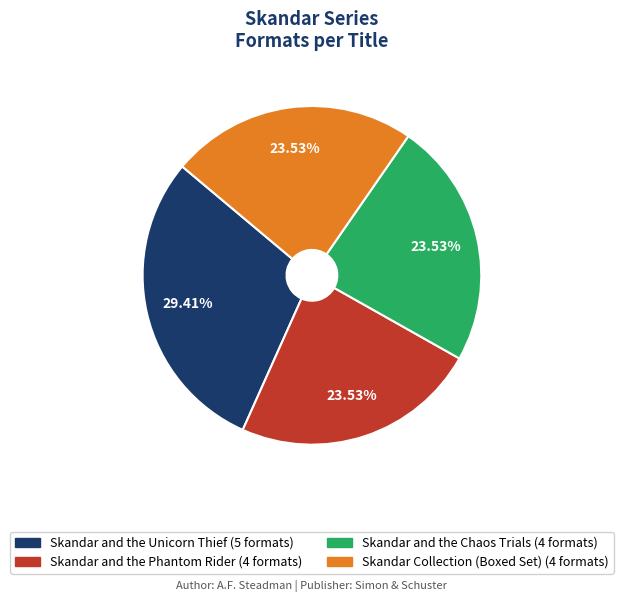

Is it true that Skandar and the Phantom Rider is 24% of the pie?

True